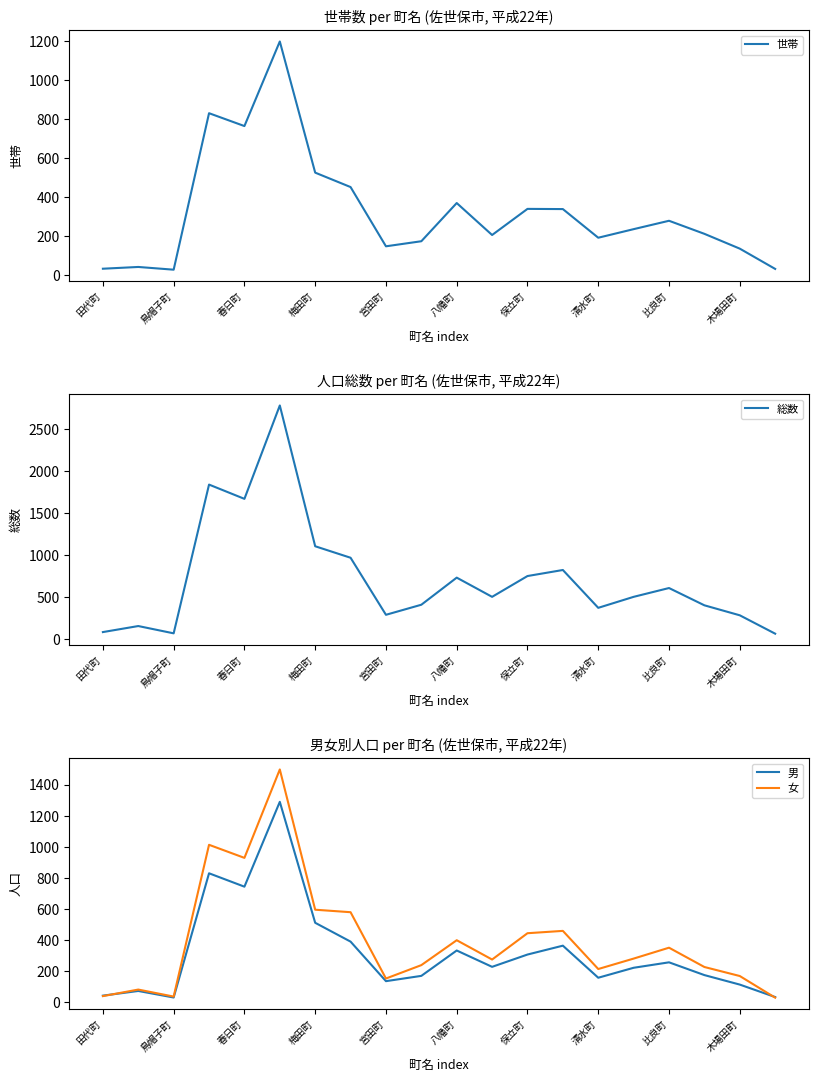

At which label is 男 closest to 660?

春日町